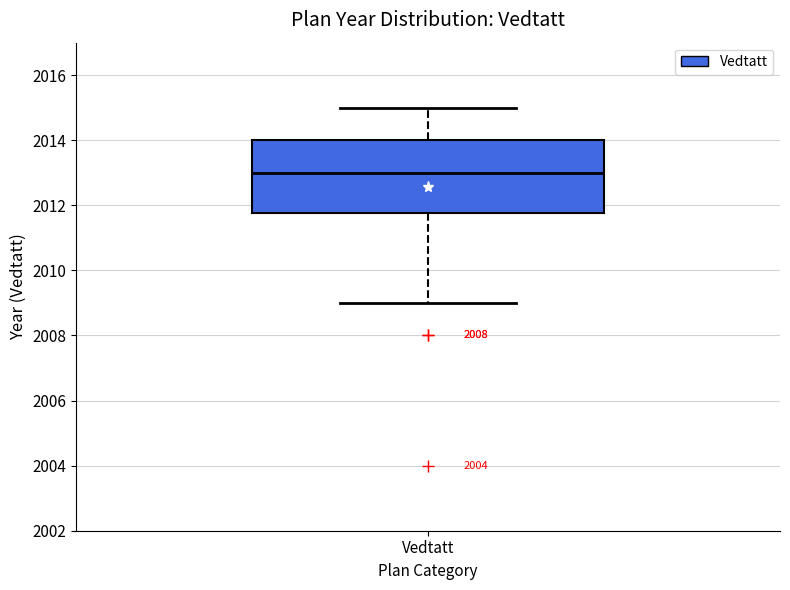

Where does the upper whisker of the box for Vedtatt end on the y-axis? The values are not printed on the chart, so give them approximately, as read against the axis.

2015.0